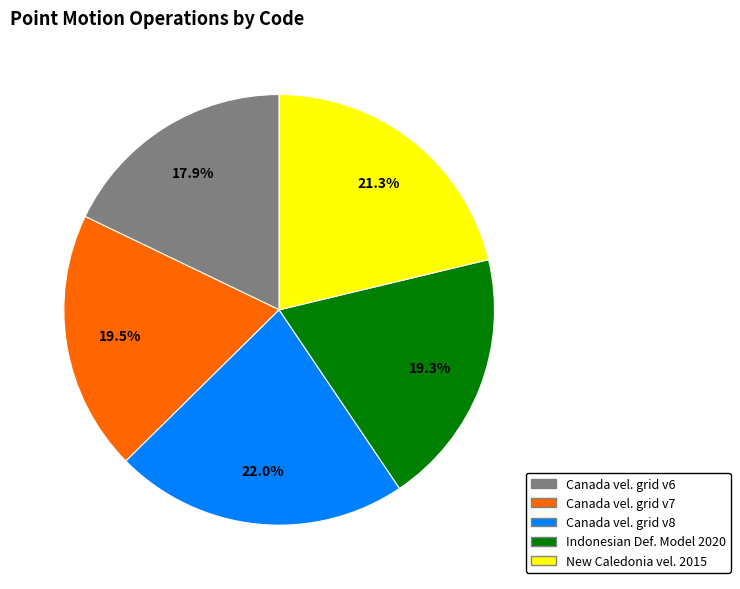

Which slice is the smallest?

Canada vel. grid v6